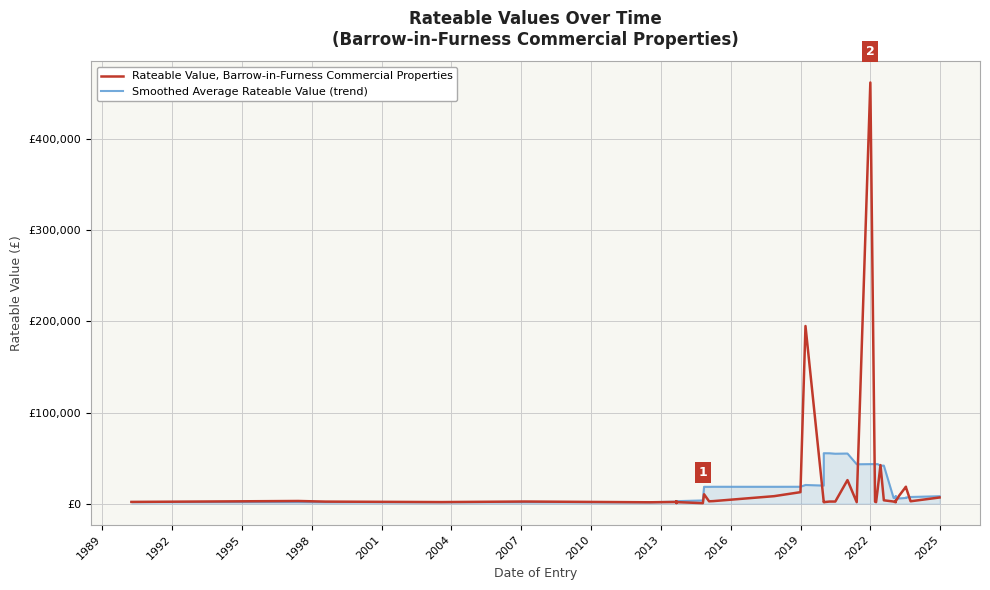

Is this an area chart (filled region under the line)?

No